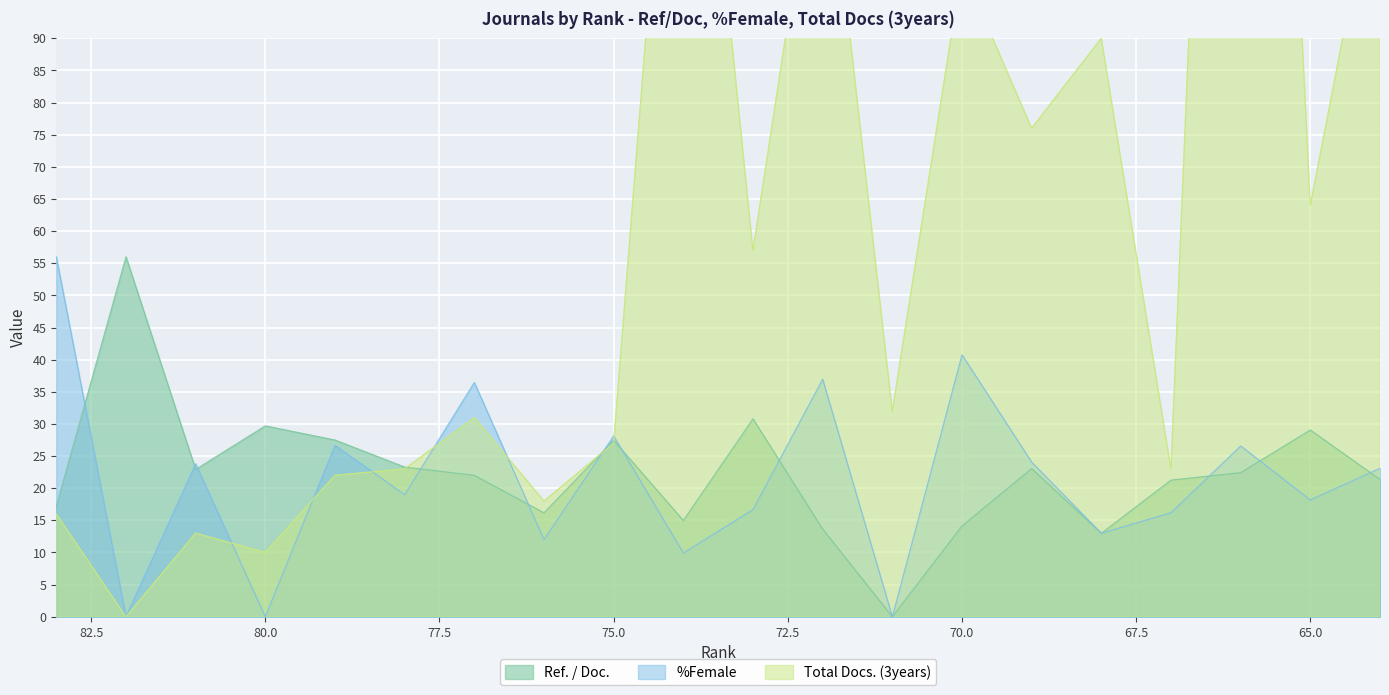

How many interior local peaks does the Total Docs. (3years) series have?

7